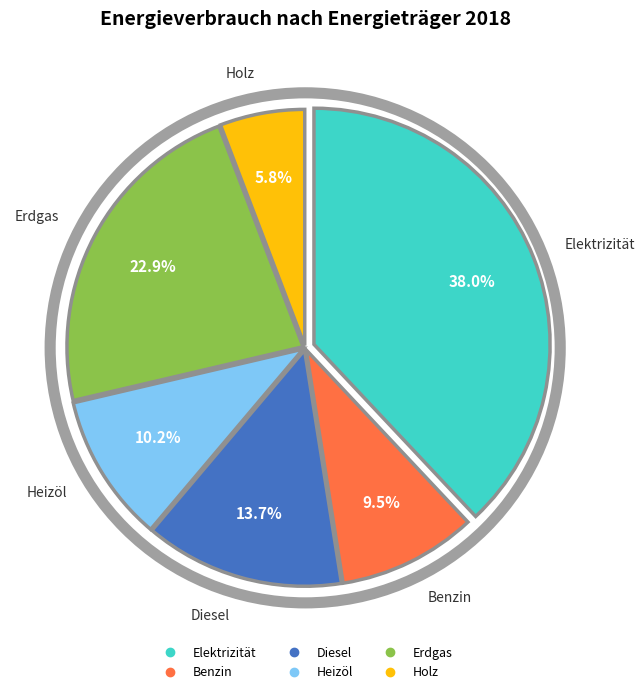

Between Diesel and Holz, which is larger?

Diesel